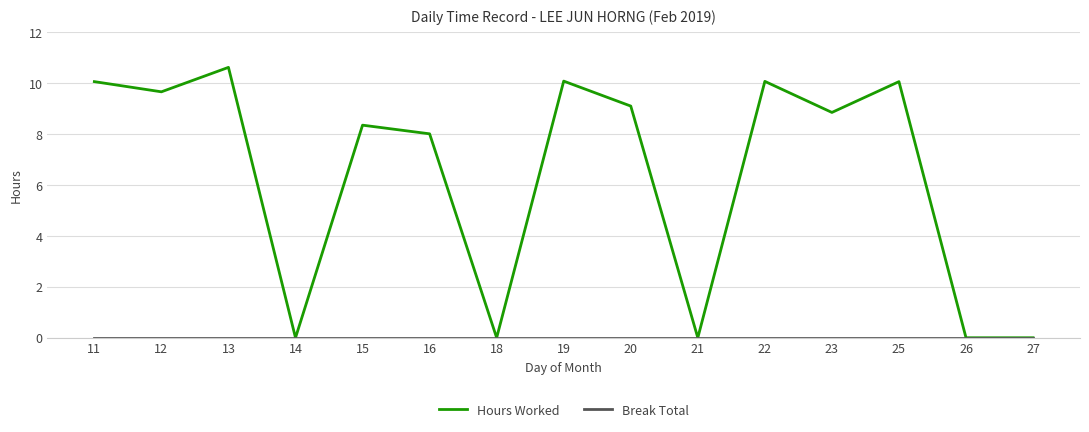

At which label is Hours Worked closest to 5?

16